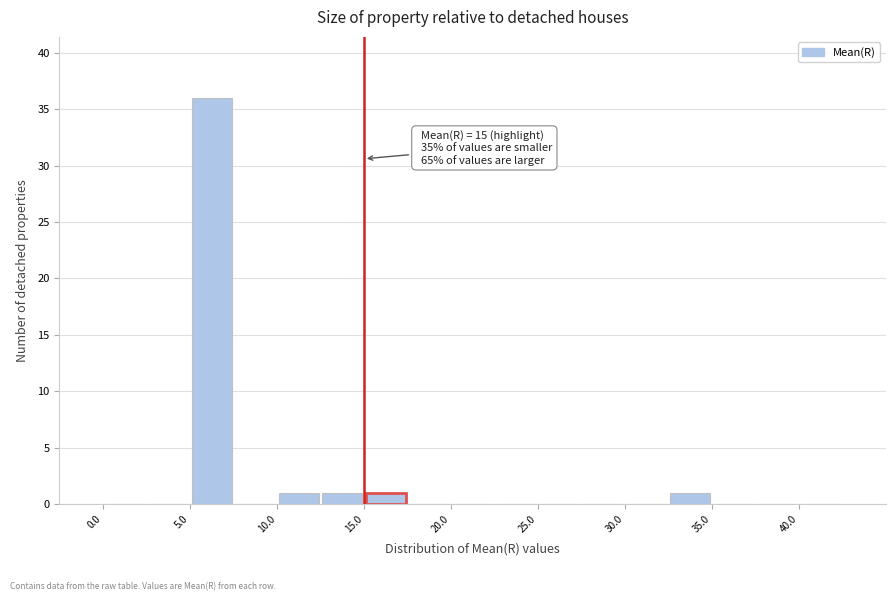

Over which range of the x-axis is the bar tallest?

5.0 to 7.5